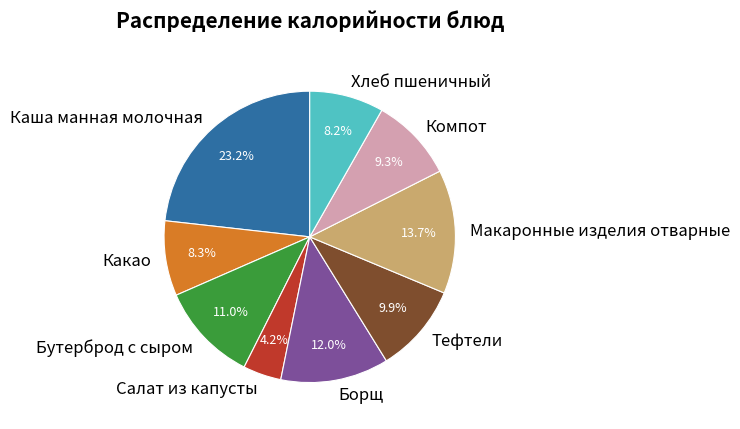

What percentage is the Какао slice, to the nearest percent?

8%